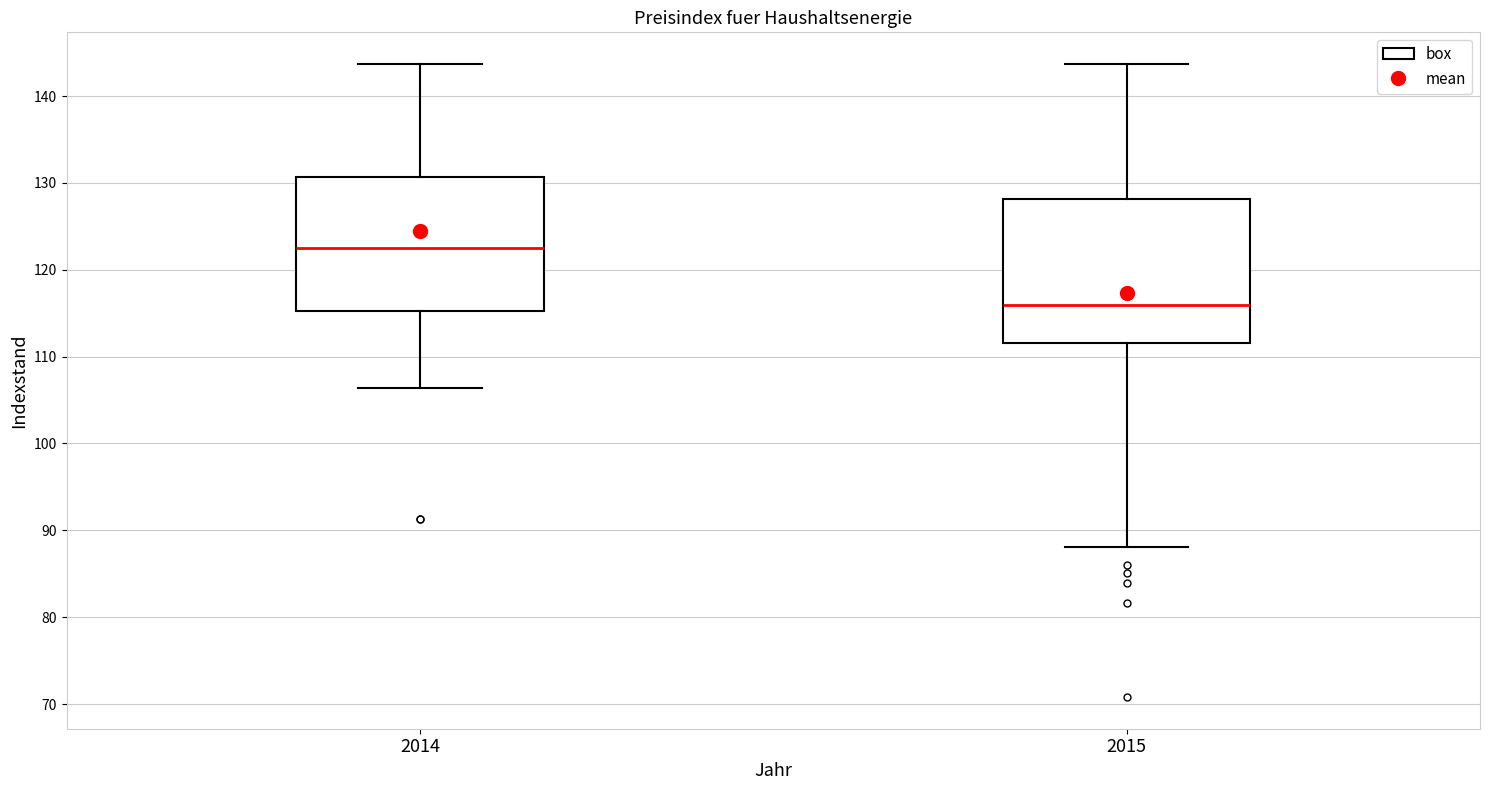

Where is the upper edge of the box at x = 2014 on the y-axis? The values are not printed on the chart, so give them approximately, as read against the axis.

131